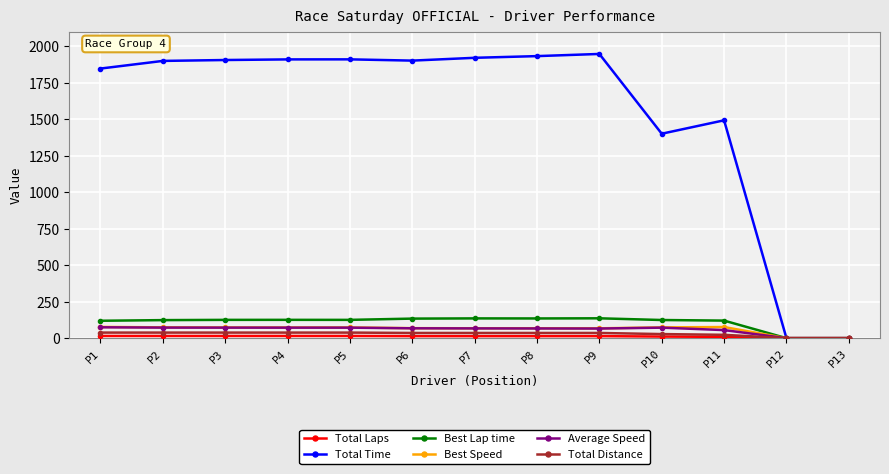

What is the difference between the highest and lowest values at P10?

1389.8